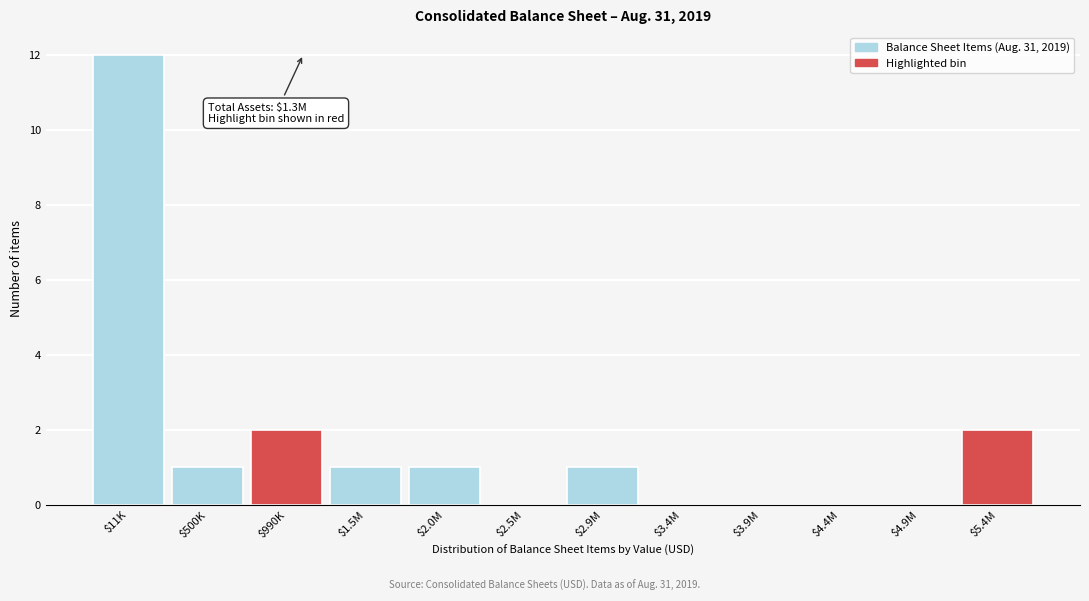

What is the sum of all values?

20